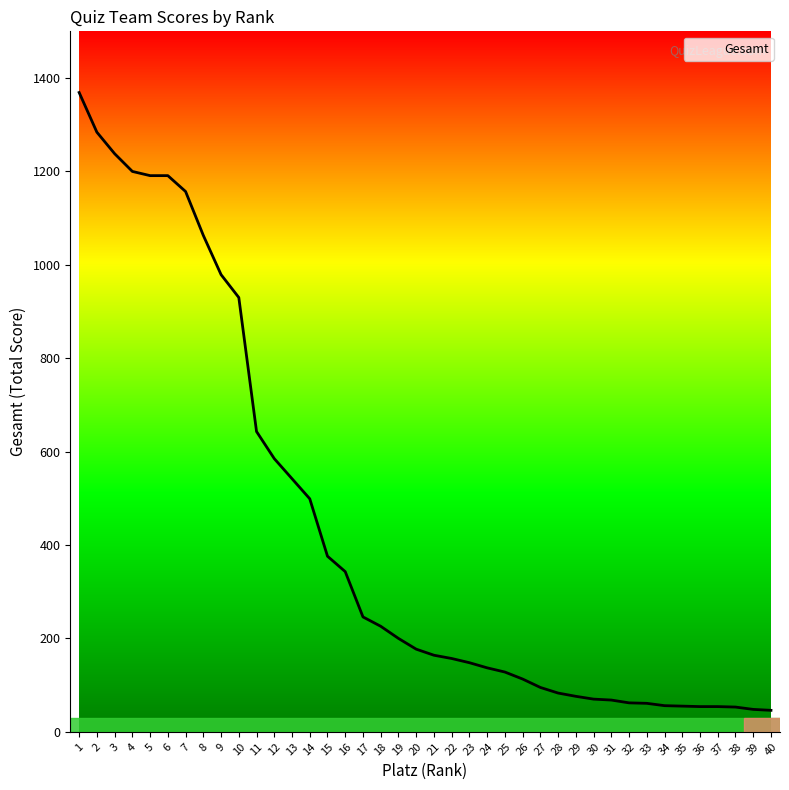

At which category does the chart reach its peak across all series?

1